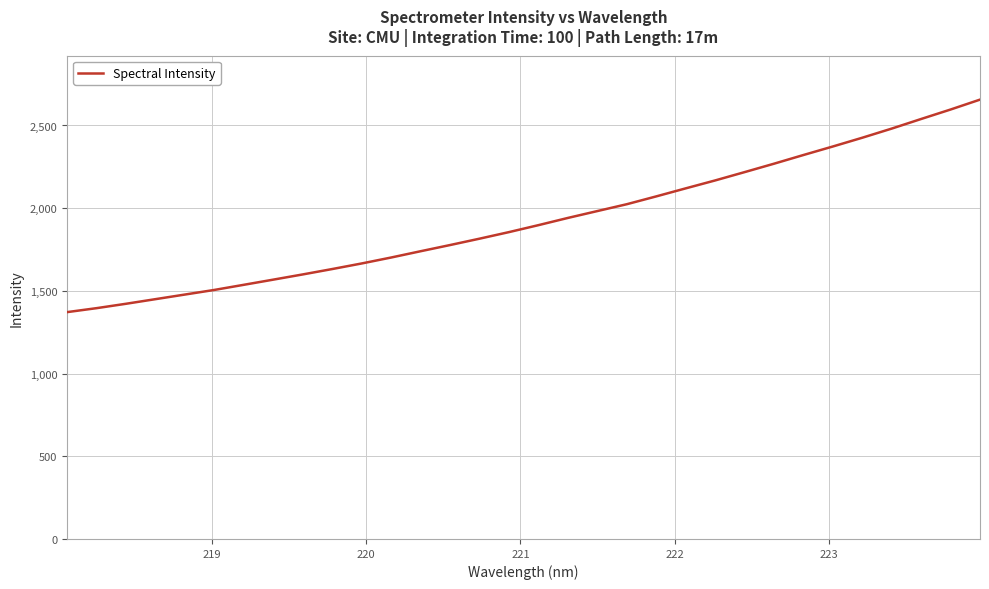

What is the difference between the second highest and minimum values?

1225.1